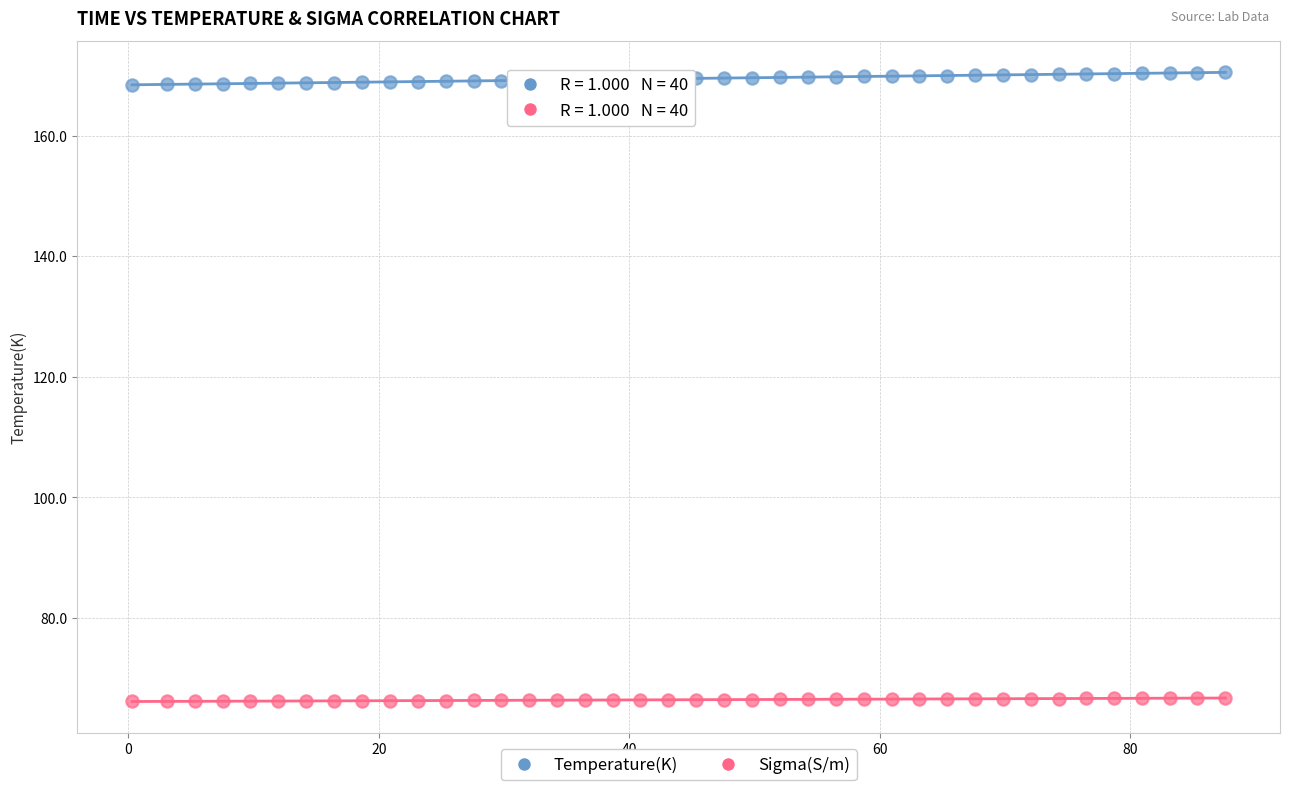

Across all data points, what is the range of X values (max minus min)?

87.3